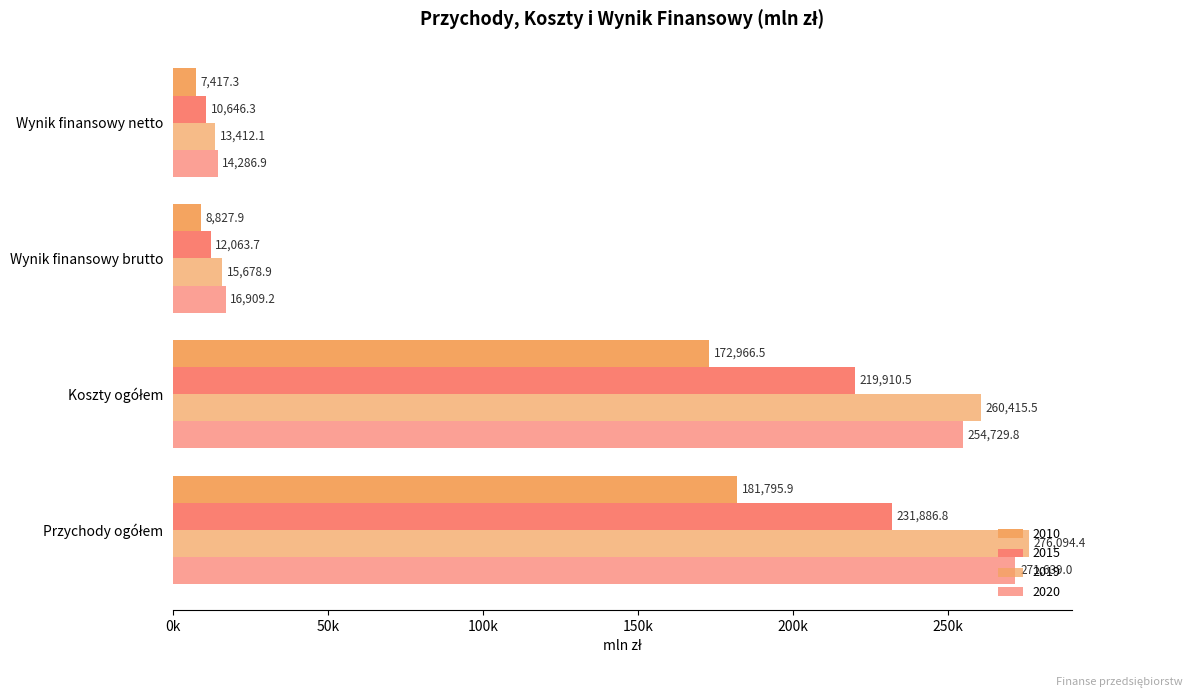

Reading left to right, transcribe all the data shown in this chart.

2010: 181795.9	172966.5	8827.9	7417.3
2015: 231886.8	219910.5	12063.7	10646.3
2019: 276094.4	260415.5	15678.9	13412.1
2020: 271639.0	254729.8	16909.2	14286.9